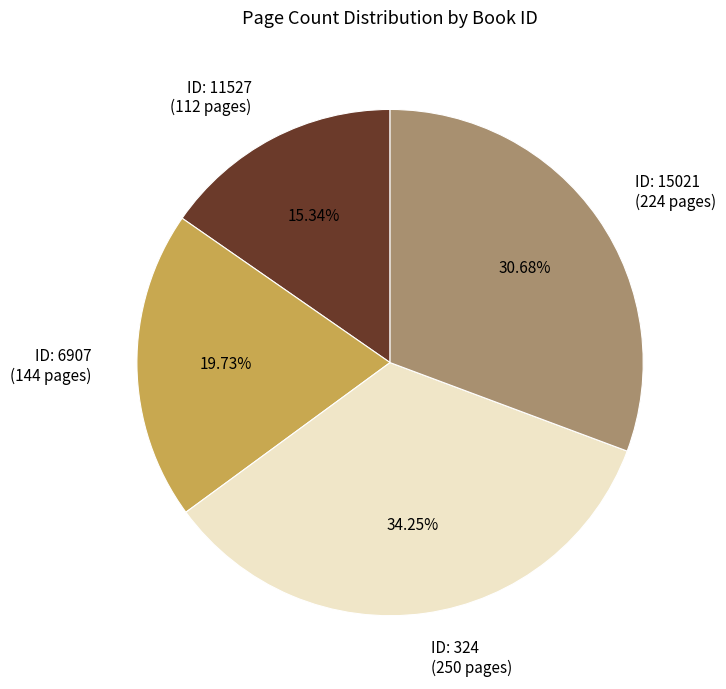

What is the smallest slice in the pie chart?

ID: 11527 (112 pages)